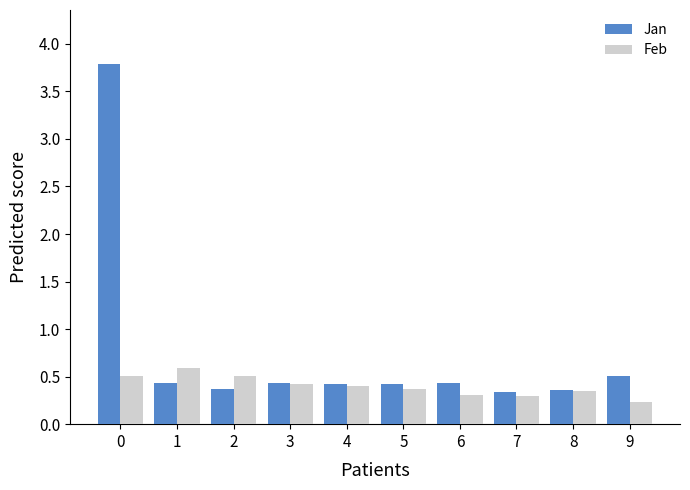

Rank the series by their average value, from highest to lowest.

Jan, Feb